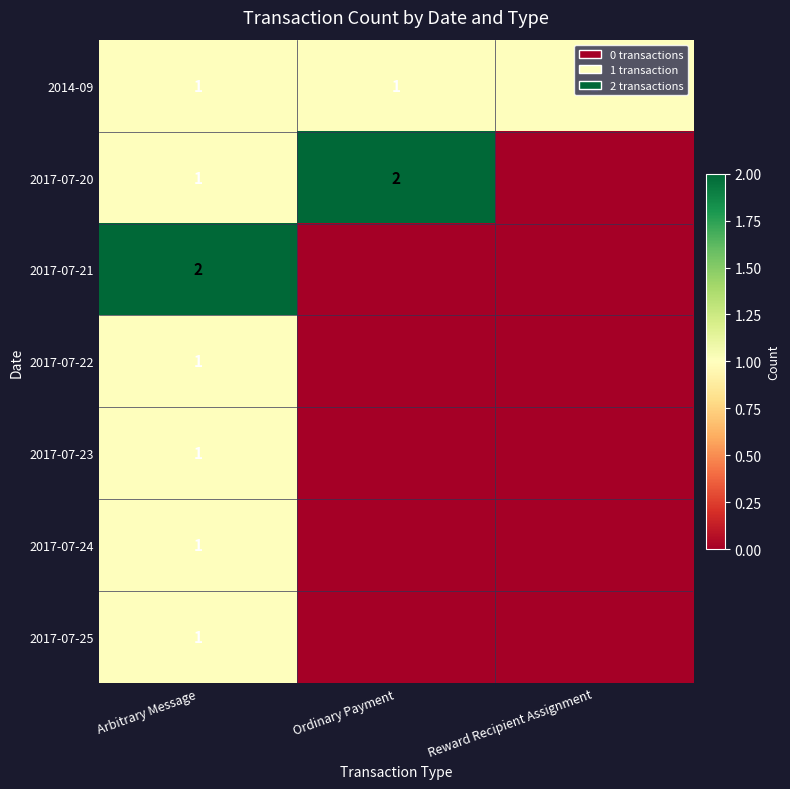

The value of 2014-09 at Arbitrary Message is 1. True or false?

True